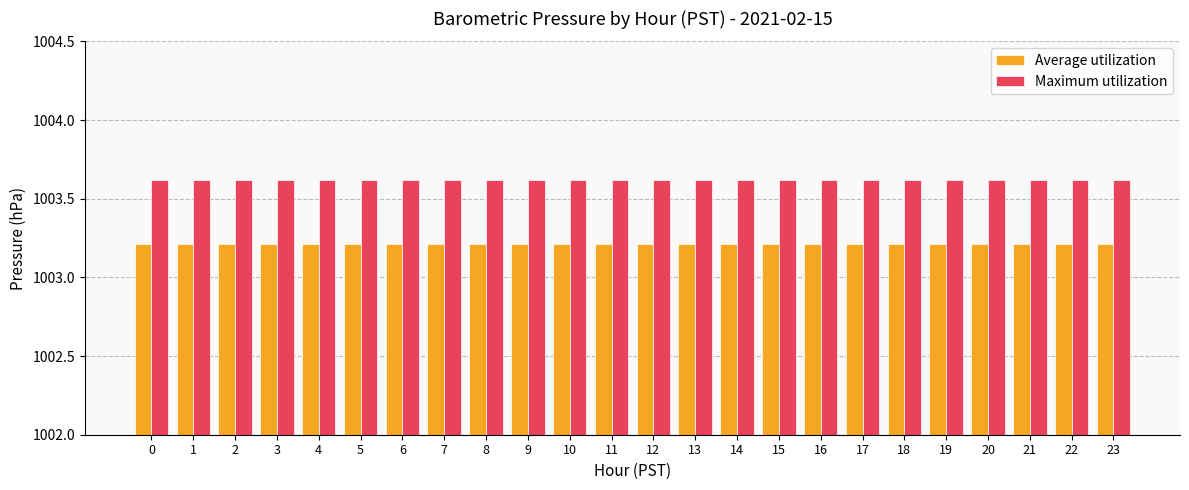

What is the average value of the Maximum utilization series?

1003.6